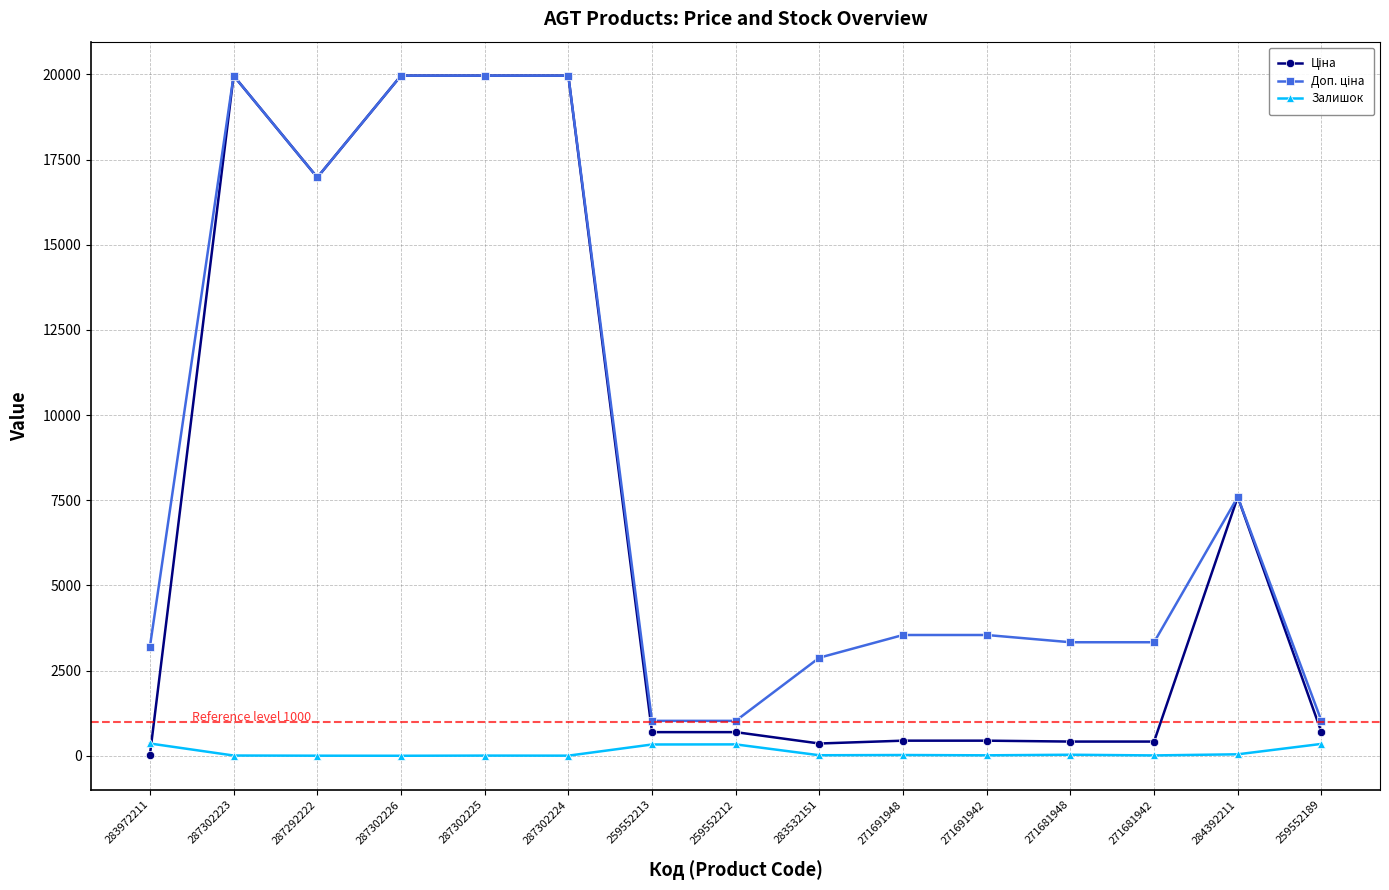

What is the greatest value displayed?

19964.2